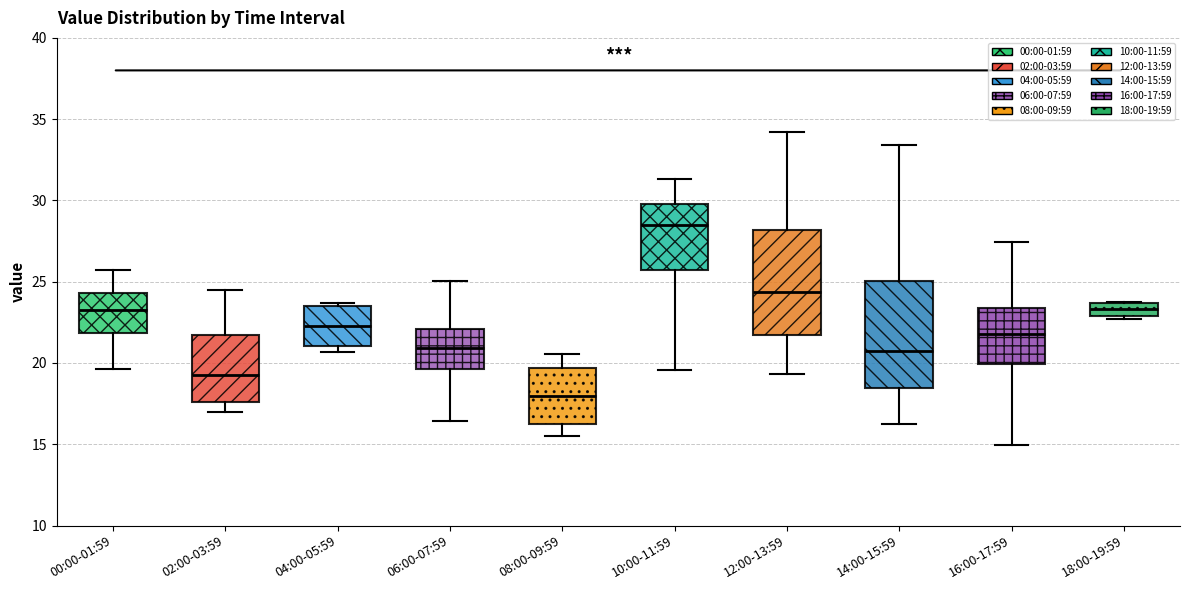

Reading left to right, read every box against the y-axis: the position of its median line, the range the box covers, and the ends of its whiskers. The values are not printed on the chart, so give them approximately, as read against the axis.

00:00-01:59: median 23.5, box 22.0 to 24.5, whiskers 19.5 to 25.5
02:00-03:59: median 19.5, box 17.5 to 21.5, whiskers 17.0 to 24.5
04:00-05:59: median 22.5, box 21.0 to 23.5, whiskers 20.5 to 23.5 (just above the box's upper edge)
06:00-07:59: median 21.0, box 19.5 to 22.0, whiskers 16.5 to 25.0
08:00-09:59: median 18.0, box 16.5 to 19.5, whiskers 15.5 to 20.5
10:00-11:59: median 28.5, box 25.5 to 30.0, whiskers 19.5 to 31.5
12:00-13:59: median 24.5, box 21.5 to 28.0, whiskers 19.5 to 34.0
14:00-15:59: median 20.5, box 18.5 to 25.0, whiskers 16.5 to 33.5
16:00-17:59: median 22.0, box 20.0 to 23.5, whiskers 15.0 to 27.5
18:00-19:59: median 23.5 (inside the box), box 23.0 to 23.5, whiskers 22.5 to 23.5